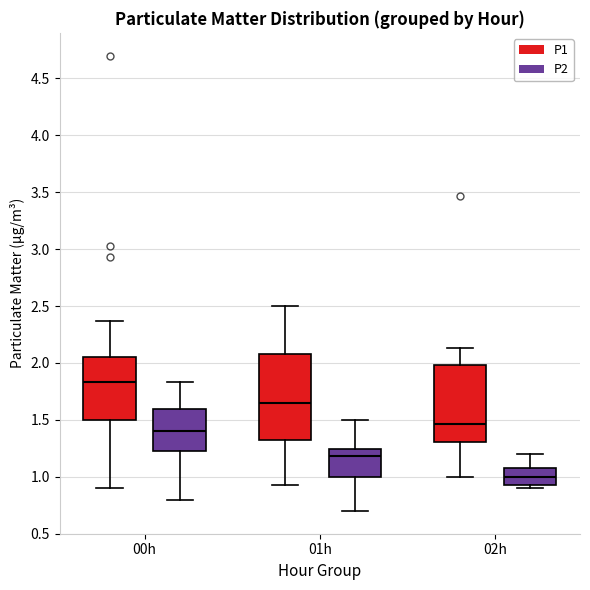

Reading left to right, read every box against the y-axis: the position of its median line, the range the box covers, and the ends of its whiskers. The values are not printed on the chart, so give them approximately, as read against the axis.

00h (P1): median 1.85, box 1.50 to 2.05, whiskers 0.90 to 2.35
00h (P2): median 1.40, box 1.25 to 1.60, whiskers 0.80 to 1.85
01h (P1): median 1.65, box 1.30 to 2.10, whiskers 0.95 to 2.50
01h (P2): median 1.20, box 1.00 to 1.25, whiskers 0.70 to 1.50
02h (P1): median 1.45, box 1.30 to 2.00, whiskers 1.00 to 2.15
02h (P2): median 1.00, box 0.95 to 1.10, whiskers 0.90 to 1.20